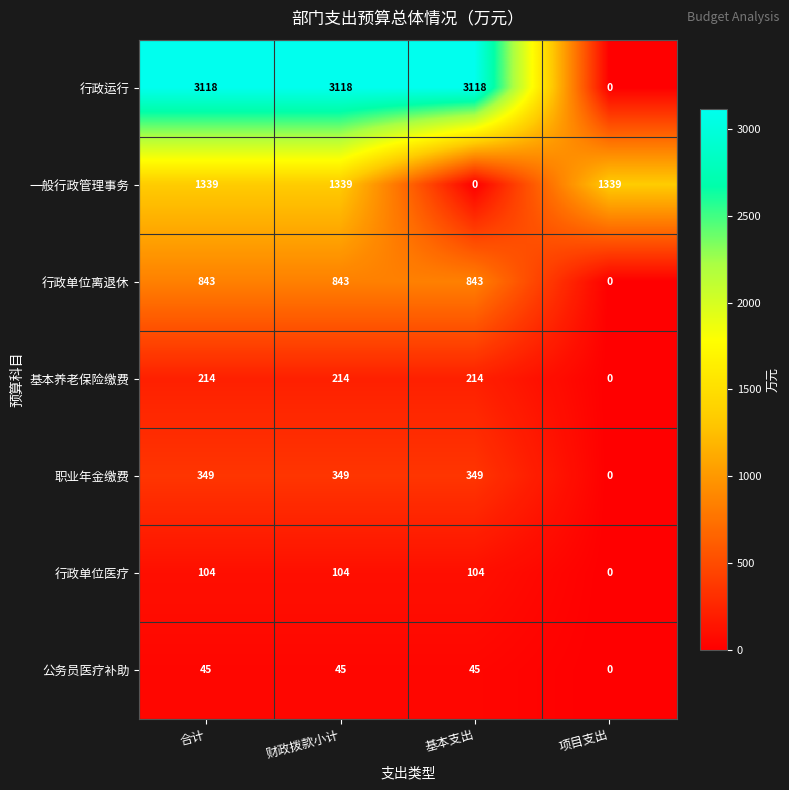

What is the sum of the 公务员医疗补助 values at 项目支出 and 基本支出?

45